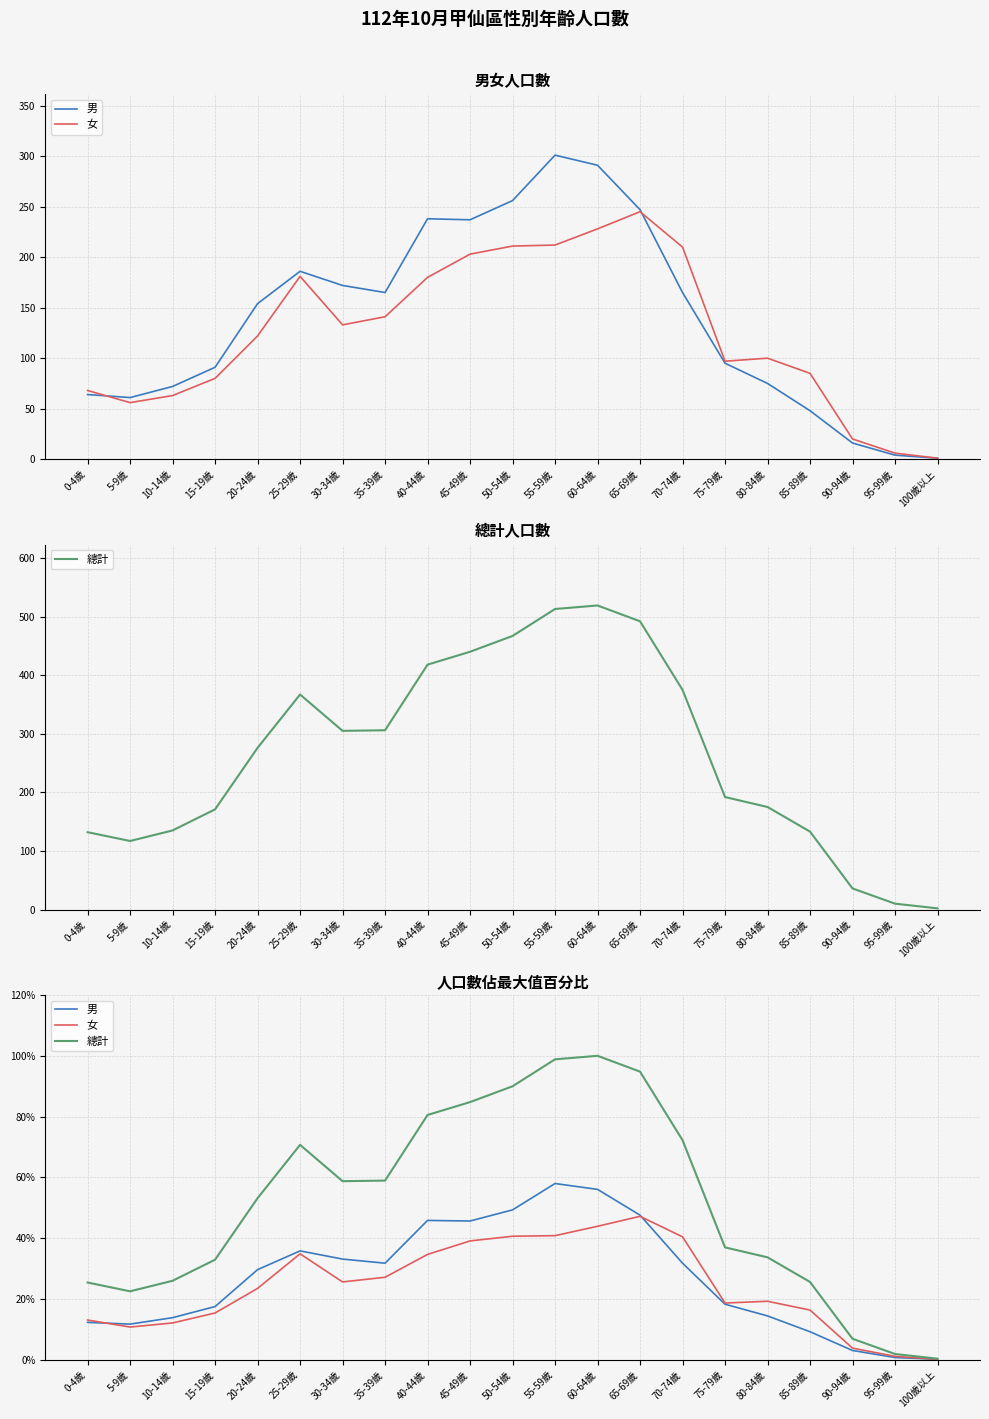

Reading right to left, list all the values displayed in this chart.

男: 100歲以上=0.2	95-99歲=0.8	90-94歲=3.1	85-89歲=9.2	80-84歲=14.5	75-79歲=18.3	70-74歲=31.8	65-69歲=47.6	60-64歲=56.1	55-59歲=58.0	50-54歲=49.3	45-49歲=45.7	40-44歲=45.9	35-39歲=31.8	30-34歲=33.1	25-29歲=35.8	20-24歲=29.7	15-19歲=17.5	10-14歲=13.9	5-9歲=11.8	0-4歲=12.3
女: 100歲以上=0.2	95-99歲=1.2	90-94歲=3.9	85-89歲=16.4	80-84歲=19.3	75-79歲=18.7	70-74歲=40.5	65-69歲=47.2	60-64歲=43.9	55-59歲=40.8	50-54歲=40.7	45-49歲=39.1	40-44歲=34.7	35-39歲=27.2	30-34歲=25.6	25-29歲=34.9	20-24歲=23.5	15-19歲=15.4	10-14歲=12.1	5-9歲=10.8	0-4歲=13.1
總計: 100歲以上=0.4	95-99歲=1.9	90-94歲=6.9	85-89歲=25.6	80-84歲=33.7	75-79歲=37.0	70-74歲=72.3	65-69歲=94.8	60-64歲=100.0	55-59歲=98.8	50-54歲=90.0	45-49歲=84.8	40-44歲=80.5	35-39歲=59.0	30-34歲=58.8	25-29歲=70.7	20-24歲=53.2	15-19歲=32.9	10-14歲=26.0	5-9歲=22.5	0-4歲=25.4